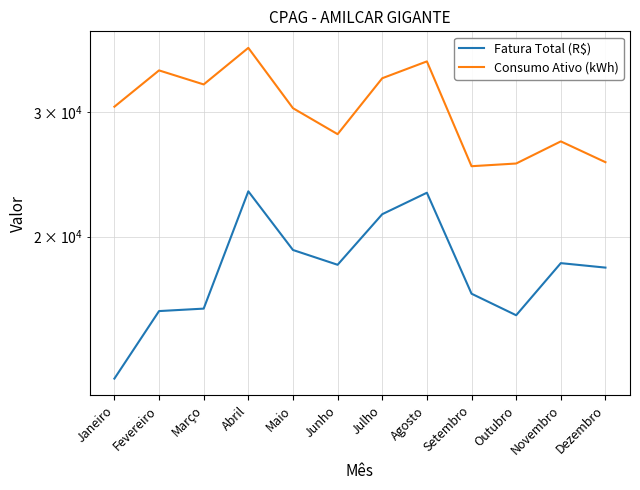

Between Abril and Outubro, which series saw the biggest shift?

Consumo Ativo (kWh)